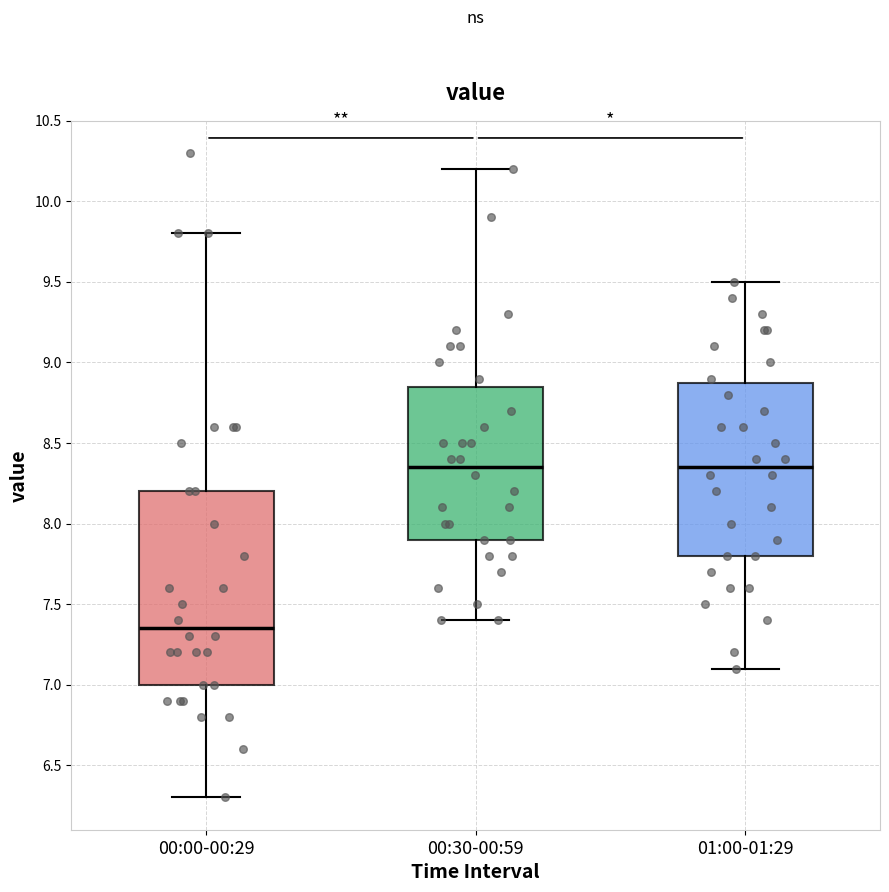

Where does the median line of the box for 01:00-01:29 sit on the y-axis? The values are not printed on the chart, so give them approximately, as read against the axis.

8.35